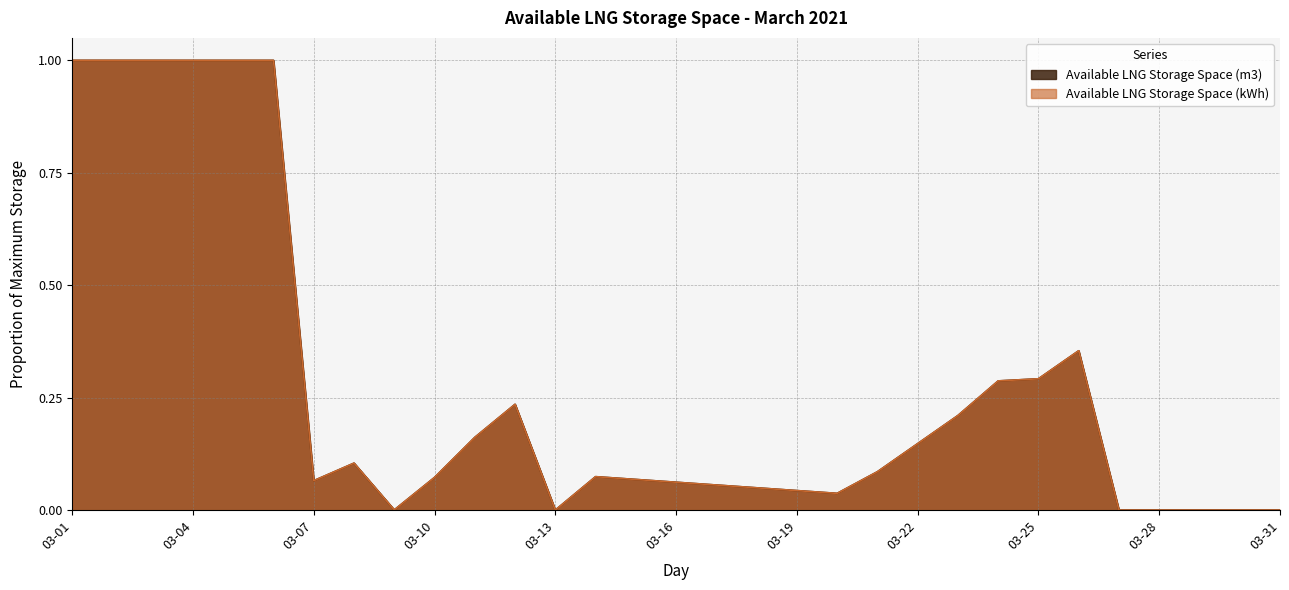

In Available LNG Storage Space (kWh), how many points are lower than both neighbors (excluding endpoints)?

4